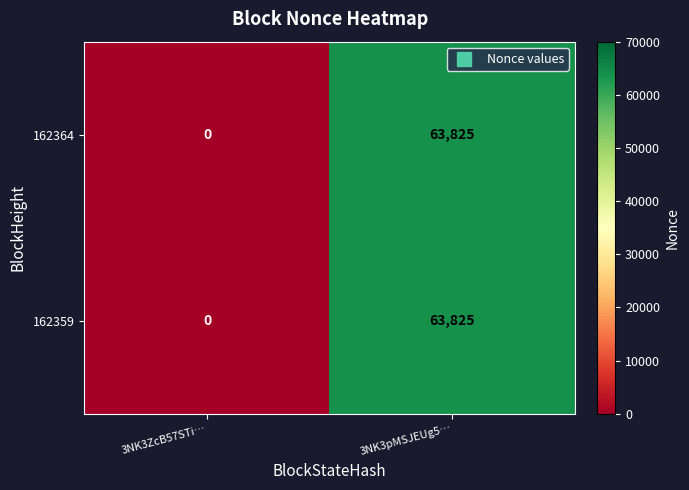

At which category is the sum across all series the highest?

3NK3pMSJEUg5…